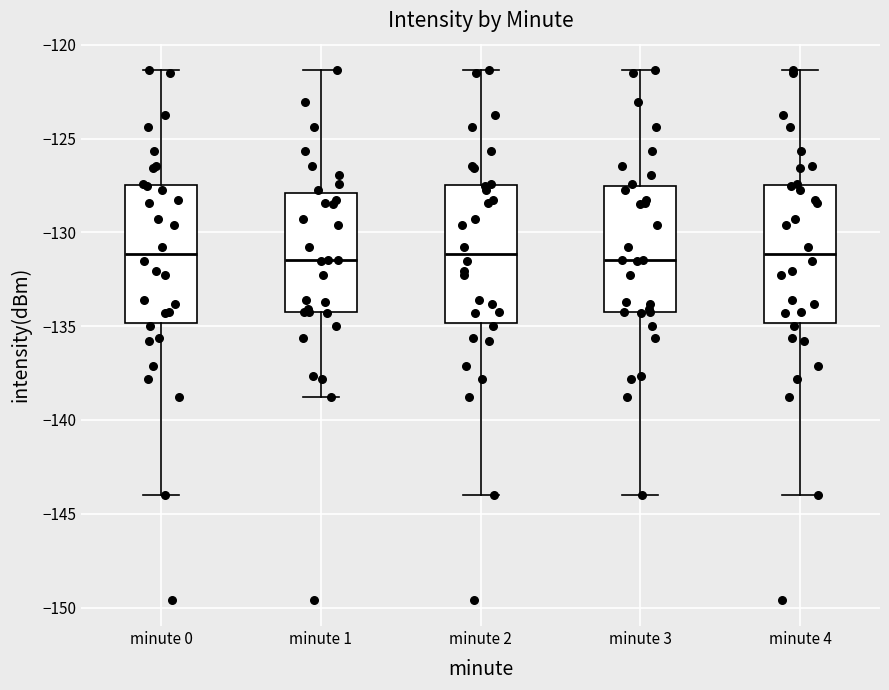

Reading left to right, transcribe this box plot: for each box, give where its median line is, the range the box spans, and where its two whiskers end, as read against the y-axis. The values are not printed on the chart, so give them approximately, as read against the axis.

minute 0: median -131.0, box -135.0 to -127.5, whiskers -144.0 to -121.5
minute 1: median -131.5, box -134.0 to -128.0, whiskers -139.0 to -121.5
minute 2: median -131.0, box -135.0 to -127.5, whiskers -144.0 to -121.5
minute 3: median -131.5, box -134.0 to -127.5, whiskers -144.0 to -121.5
minute 4: median -131.0, box -135.0 to -127.5, whiskers -144.0 to -121.5